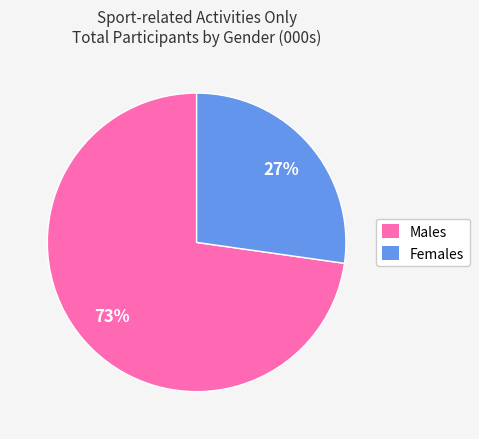

The Males slice represents 73% of the pie. True or false?

True